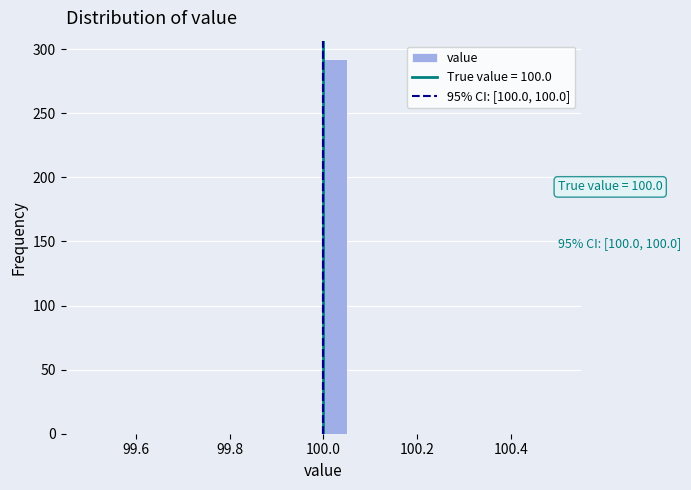

Read against the x-axis, roughly where is the centre of the tallest bar?

100.02